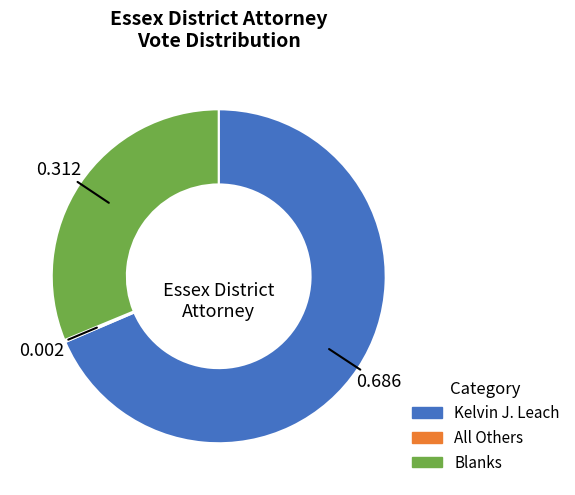

Combined, do Kelvin J. Leach and Blanks account for over 50%?

Yes